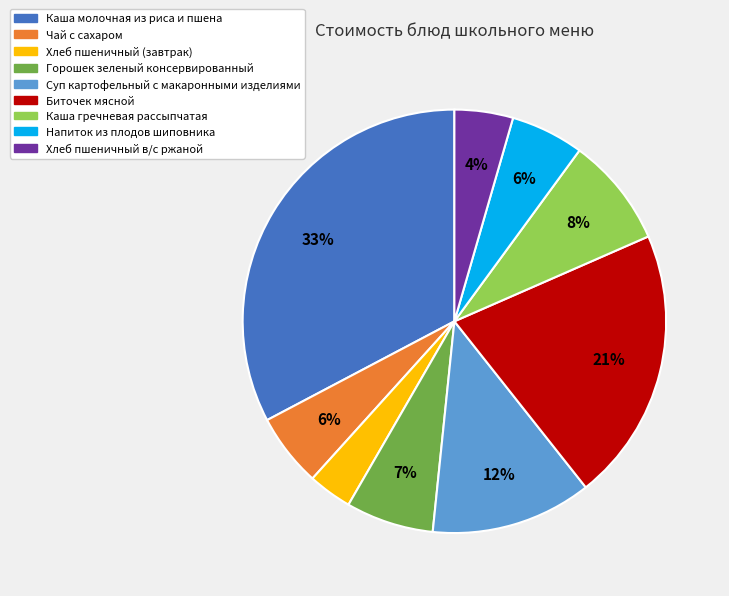

To the nearest percent, what is the average slice percentage?

11%